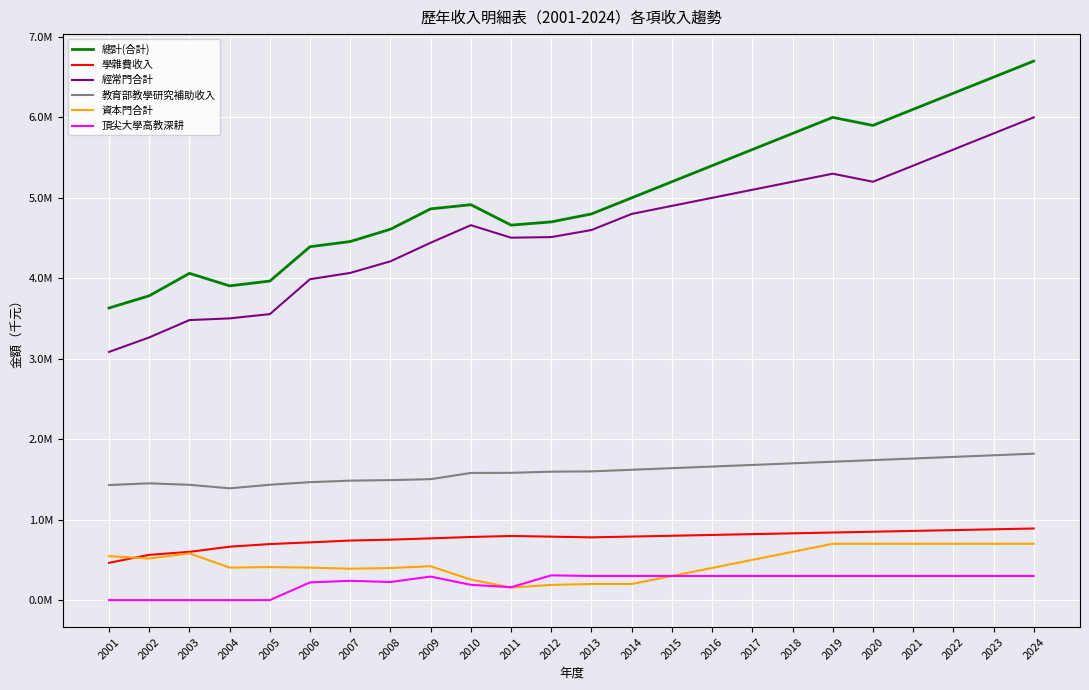

Which series has the largest total across all categories?

總計(合計)